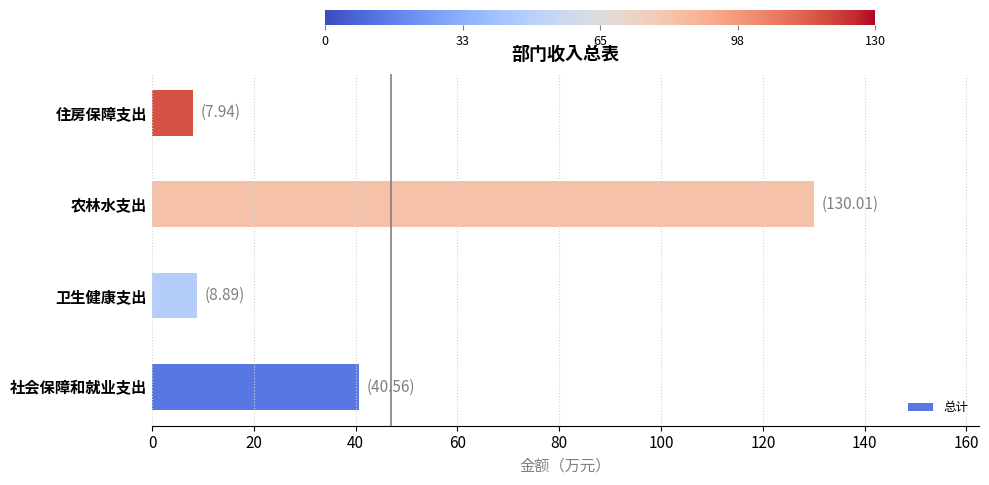

Does the chart contain any negative values?

No